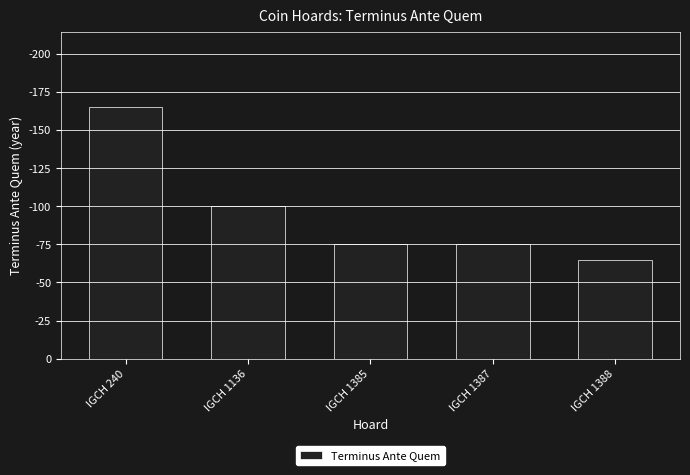

At which category does the chart reach its minimum across all series?

IGCH 1388